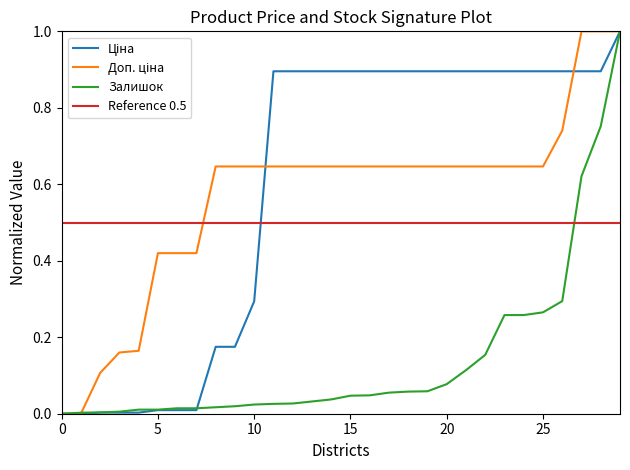

What is the lowest value of the Reference 0.5 series?

0.5